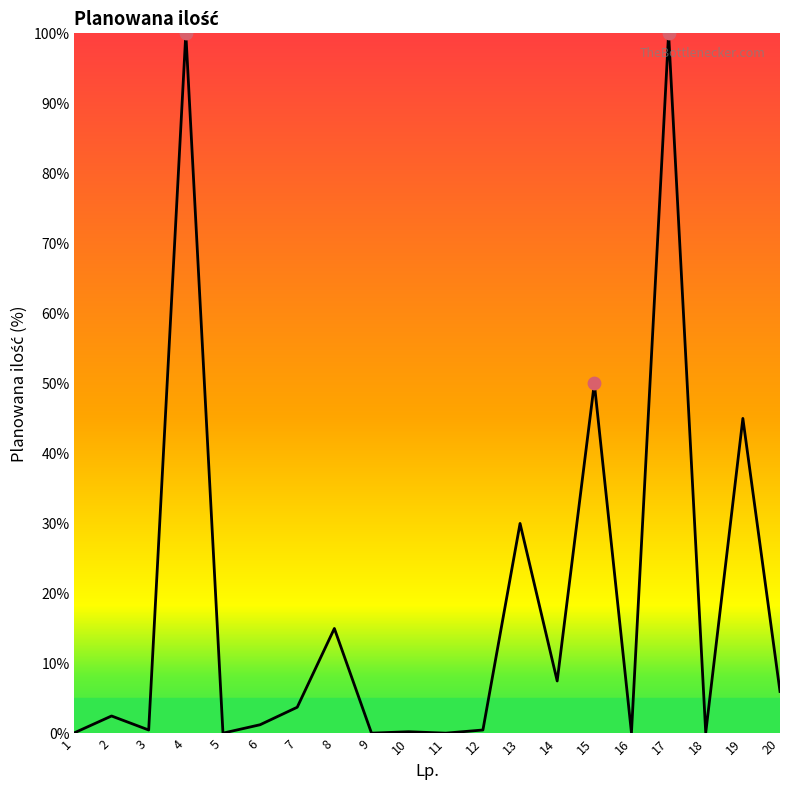

What is the ratio of the value at 7 to the value at 2?

1.5